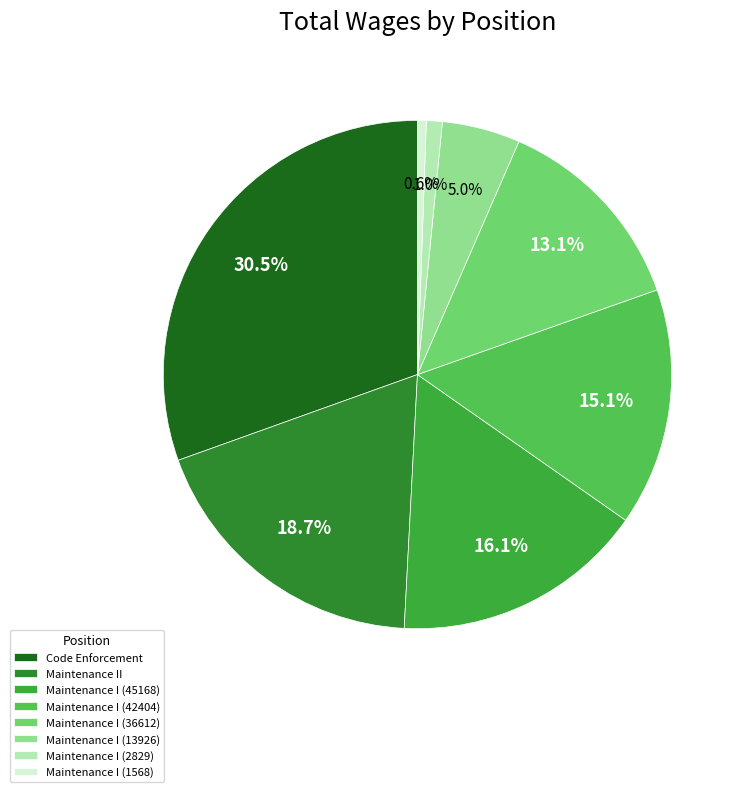

How many slices are in this pie chart?

8